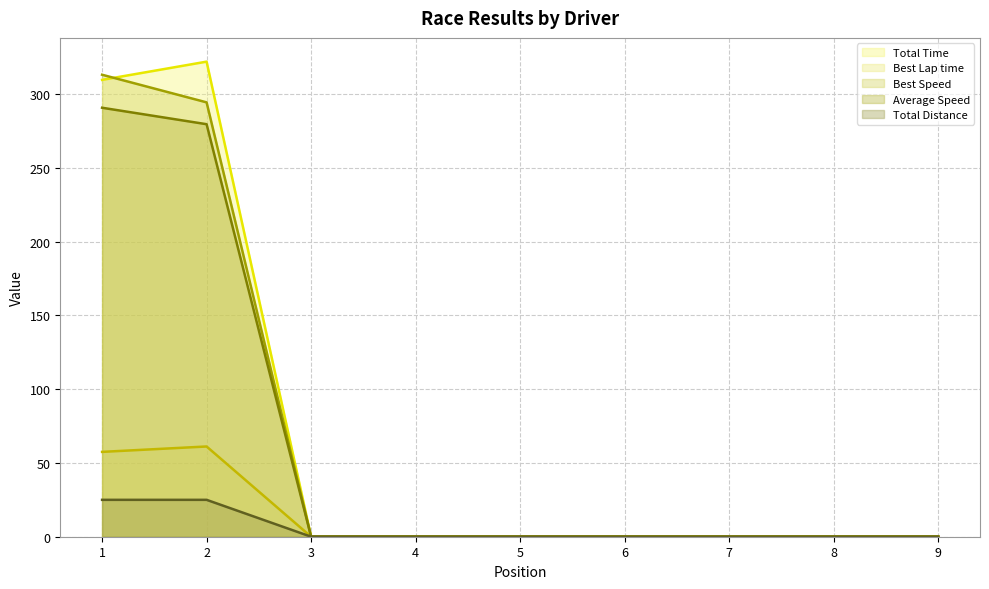

Which series changed the most between 1 and 8?

Best Speed